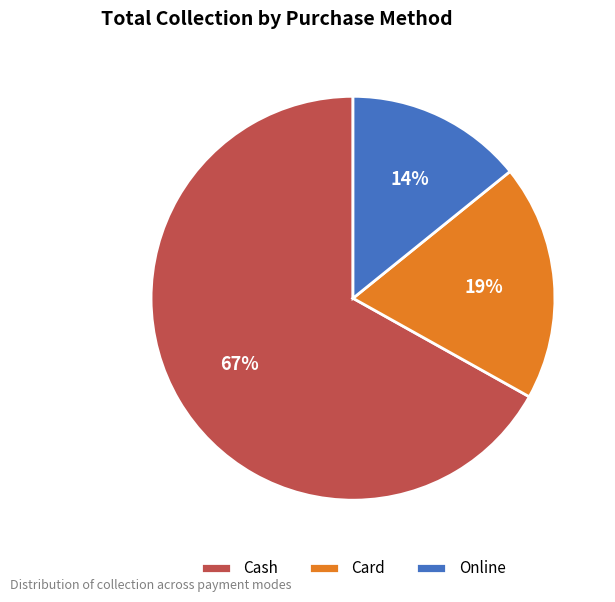

Which has a higher value, Cash or Card?

Cash